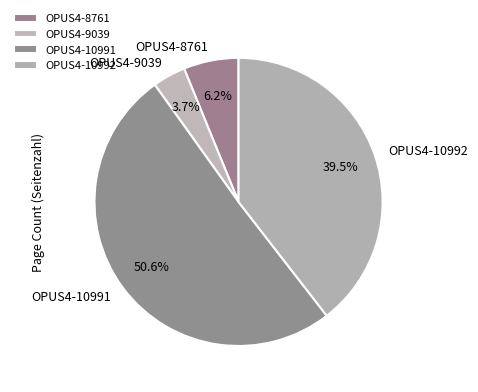

Is the sum of OPUS4-9039 and OPUS4-10992 greater than half?

No